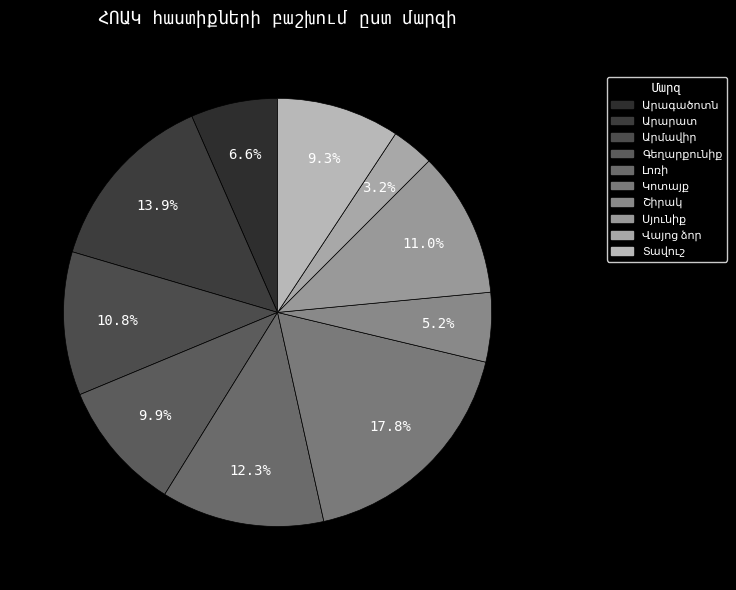

How many slices are in this pie chart?

10